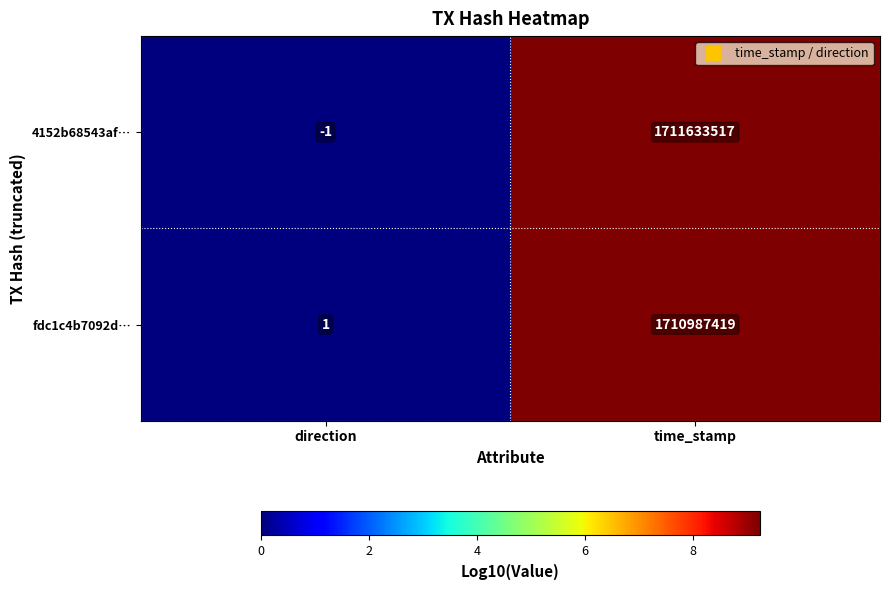

What is the highest value of the fdc1c4b7092d… series?

1710987419